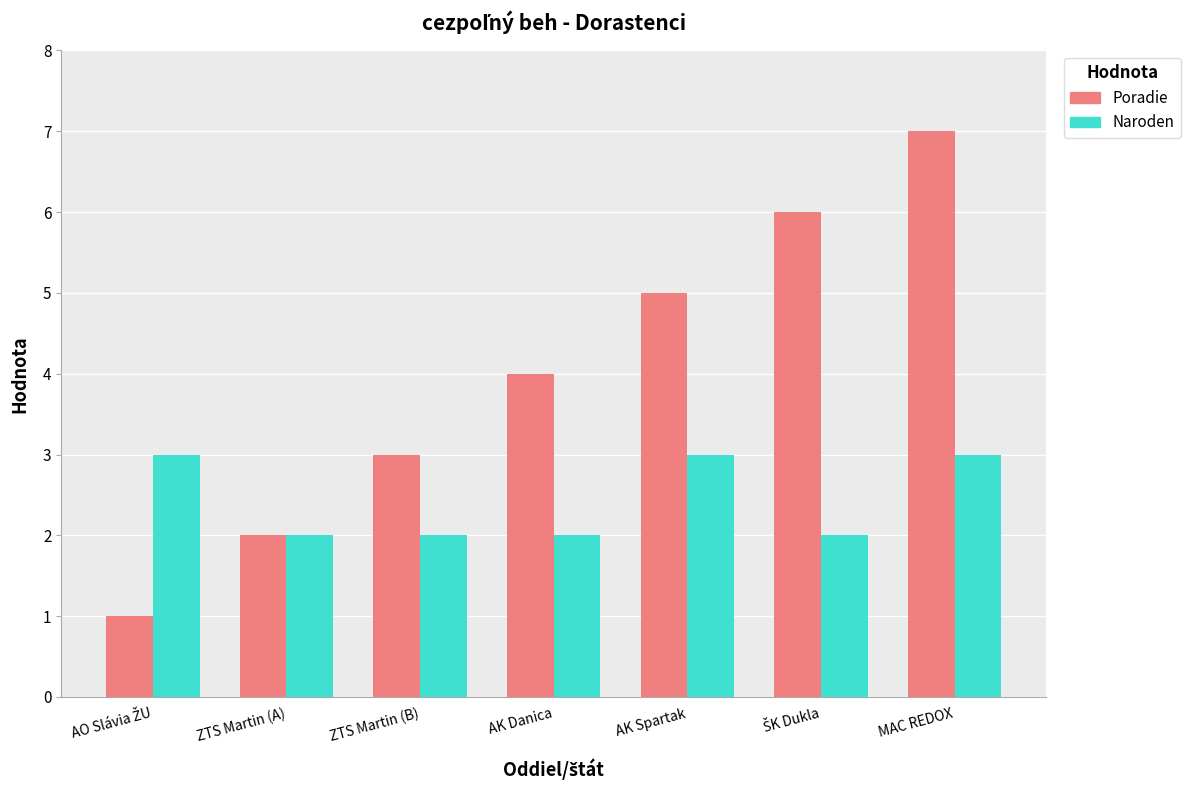

Which label corresponds to the largest value in the chart?

MAC REDOX